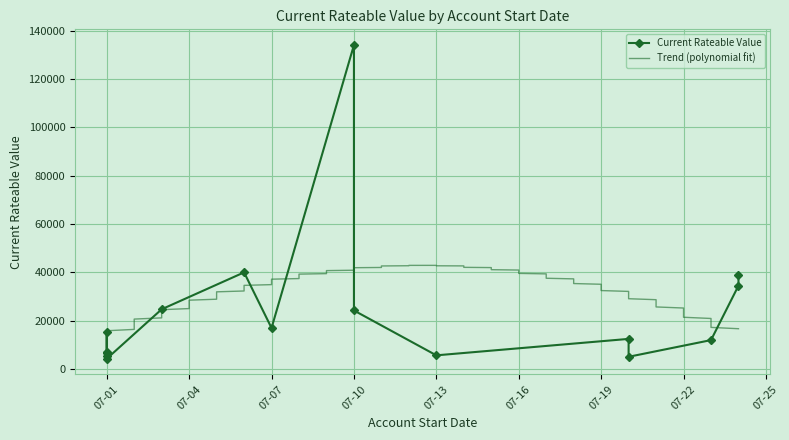

Rank the categories by value from lowest to highest.

2023-07-01, 2023-07-20, 2023-07-01, 2023-07-13, 2023-07-01, 2023-07-01, 2023-07-23, 2023-07-20, 2023-07-01, 2023-07-07, 2023-07-10, 2023-07-03, 2023-07-24, 2023-07-24, 2023-07-06, 2023-07-10